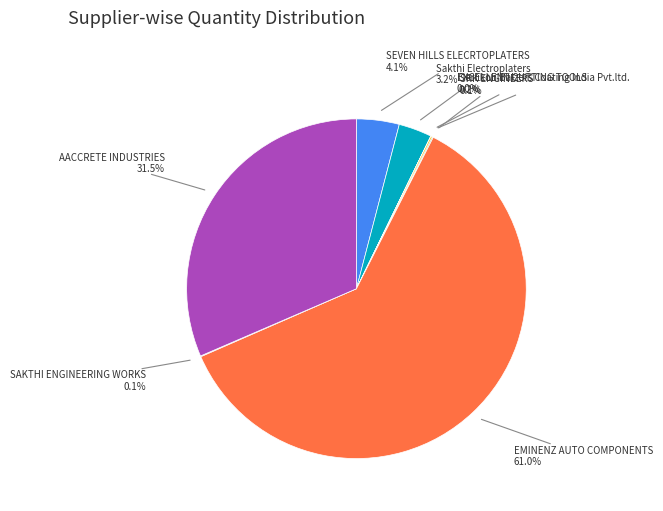

Is there any slice that represents more than half of the pie?

Yes